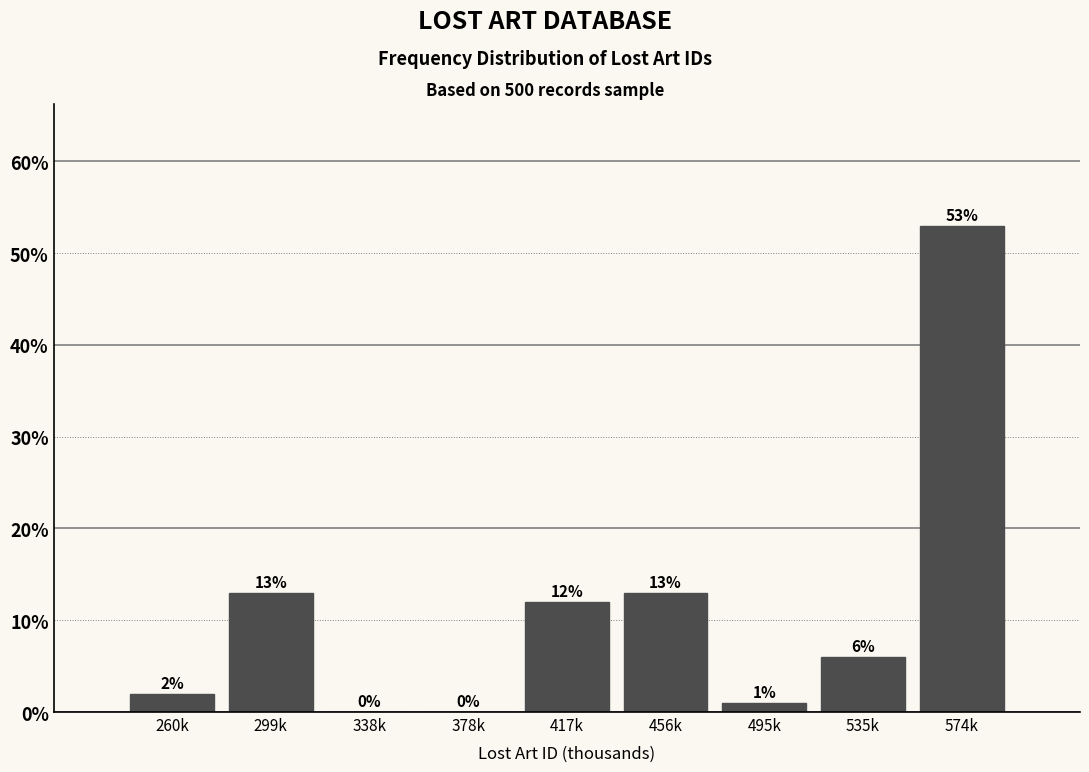

Reading left to right, transcribe all the data shown in this chart.

260k=2	299k=13	338k=0	378k=0	417k=12	456k=13	495k=1	535k=6	574k=53